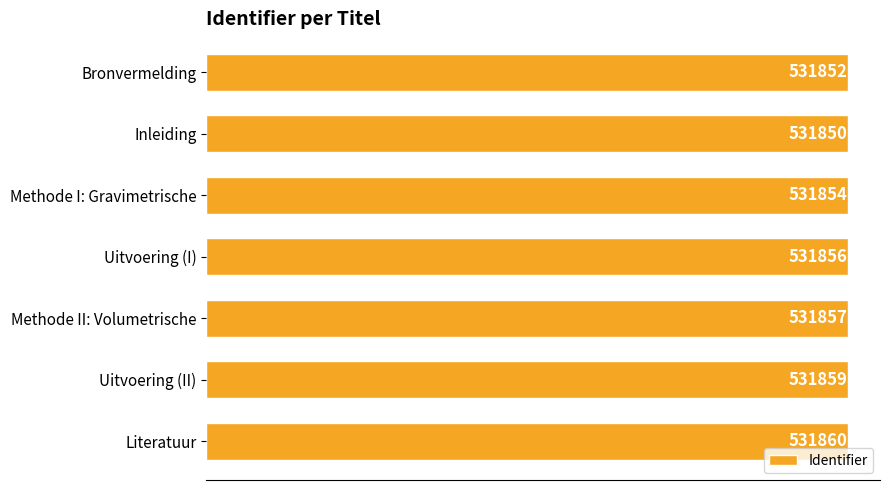

Is it true that the value at Bronvermelding is 531852?

True